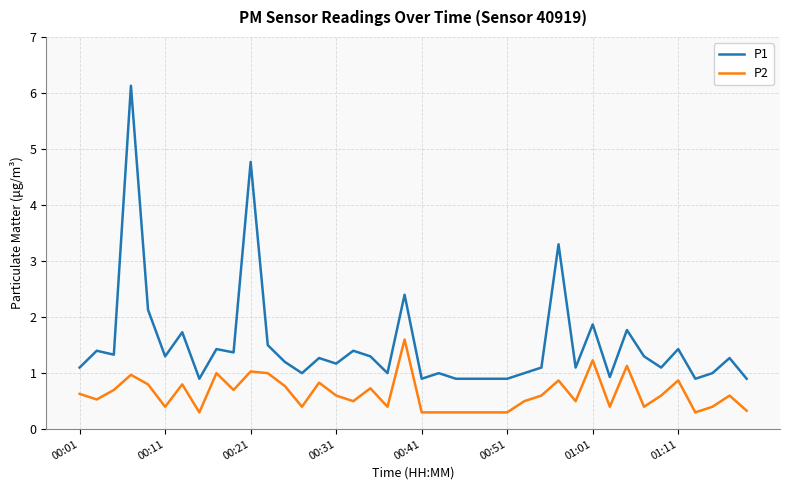

True or false: P2 and P1 cross at least once.

False